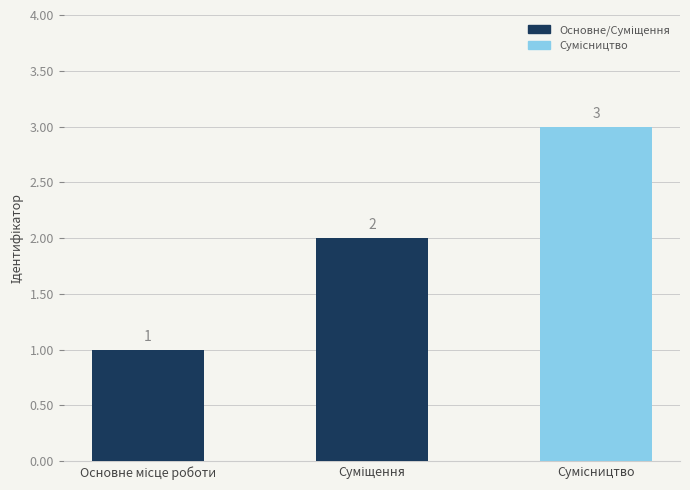

Reading left to right, extract all data points from this chart.

1	2	3